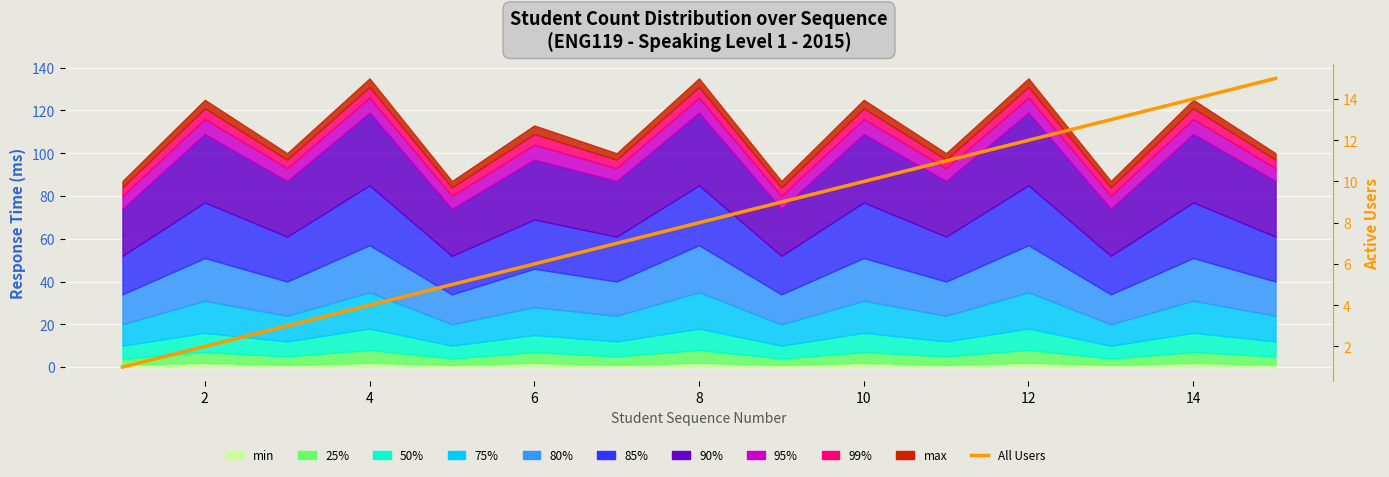

The chart shows a value of 7 at 4. True or false?

False